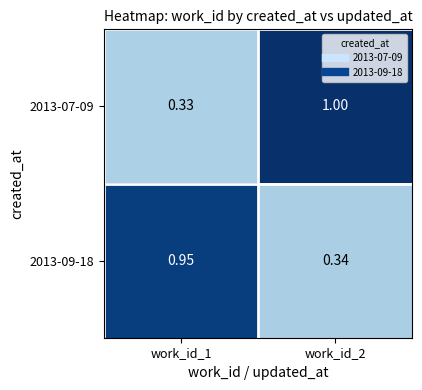

Is the value of 2013-09-18 at work_id_1 greater than the value of 2013-07-09 at work_id_2?

No